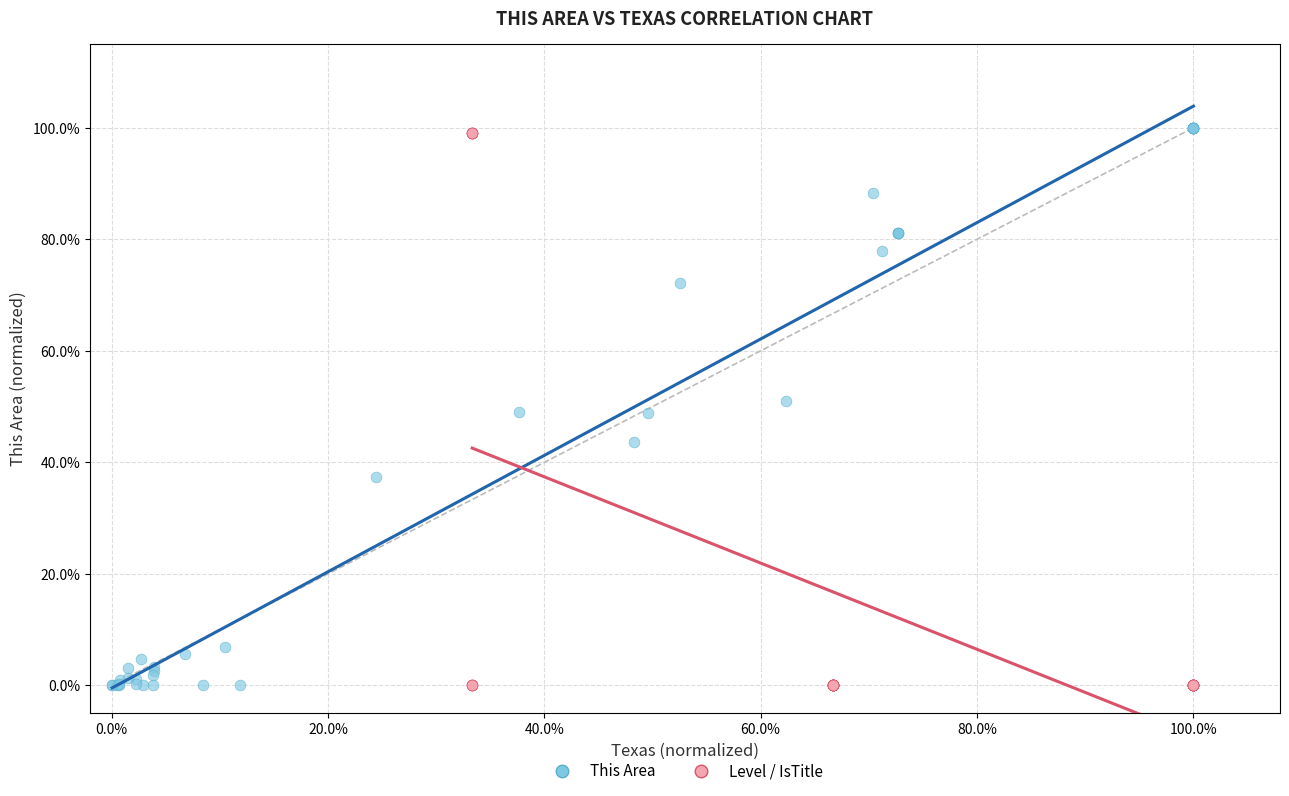

What are all the series names shown in the legend?

This Area, Level / IsTitle